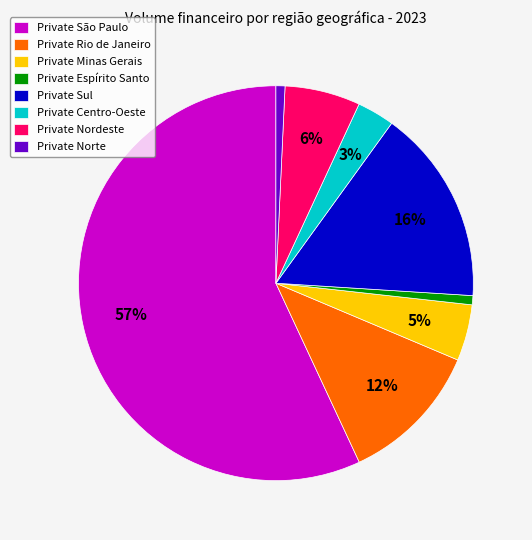

To the nearest percent, what is the combined percentage of Private Espírito Santo and Private Nordeste?

7%